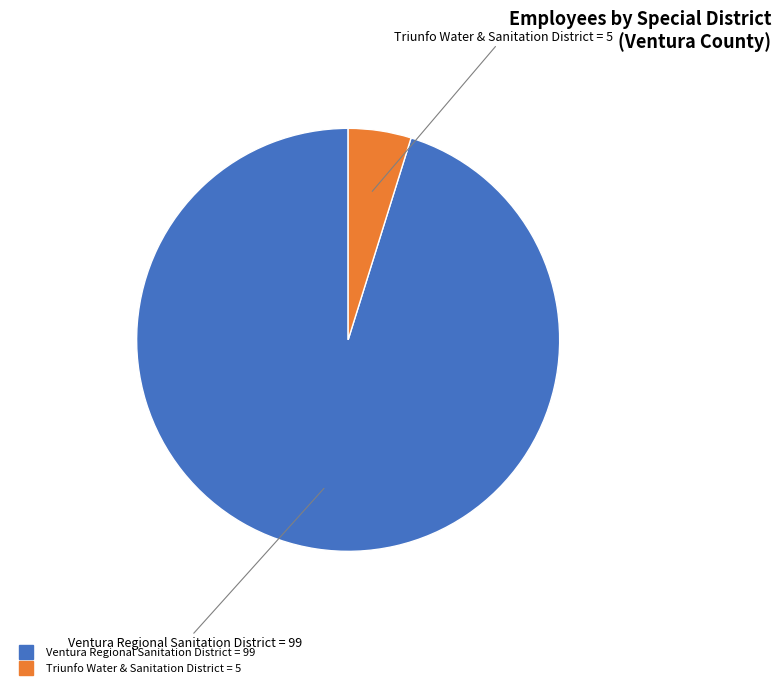

Is the sum of Ventura Regional Sanitation District and Triunfo Water & Sanitation District greater than half?

Yes